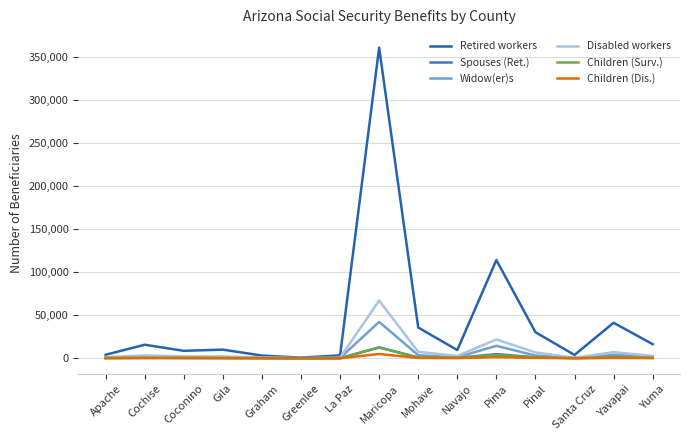

Which category has the highest value in the Widow(er)s series?

Maricopa